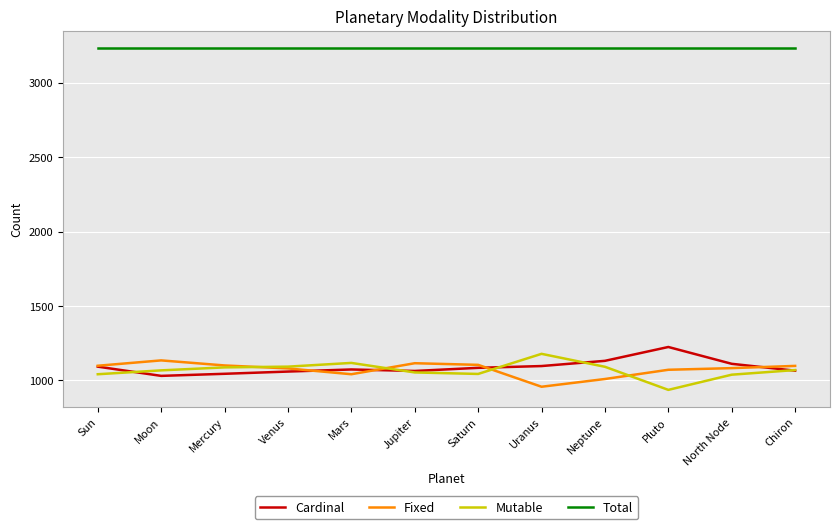

At how many categories does at least one series exceed 1460?

12